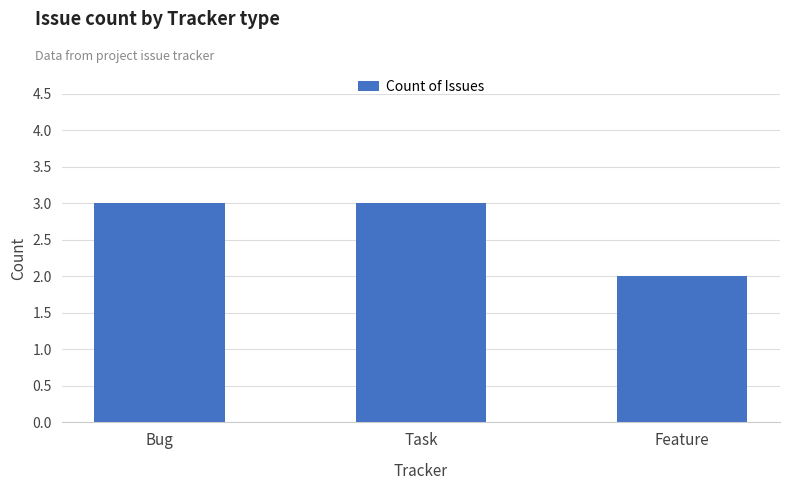

Reading right to left, transcribe all the data shown in this chart.

2	3	3